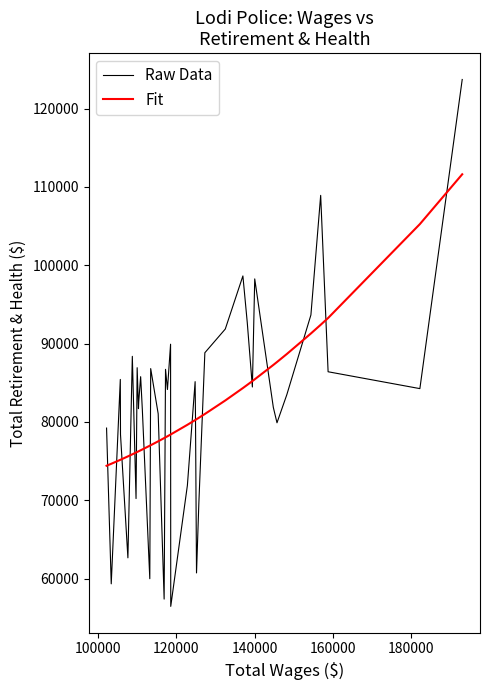

Which series has the widest spread of values?

Raw Data